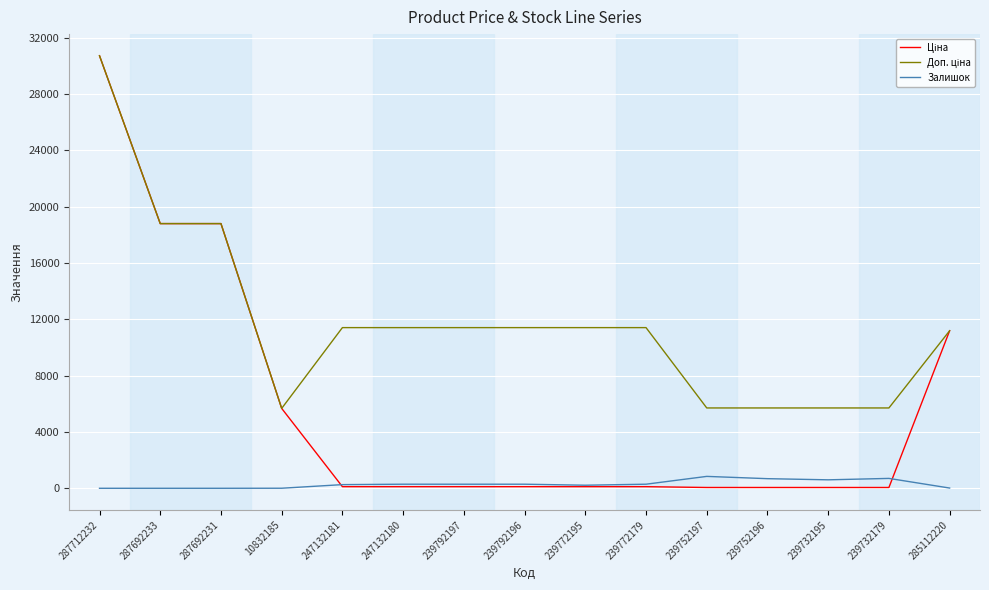

How many series are shown in this chart?

3